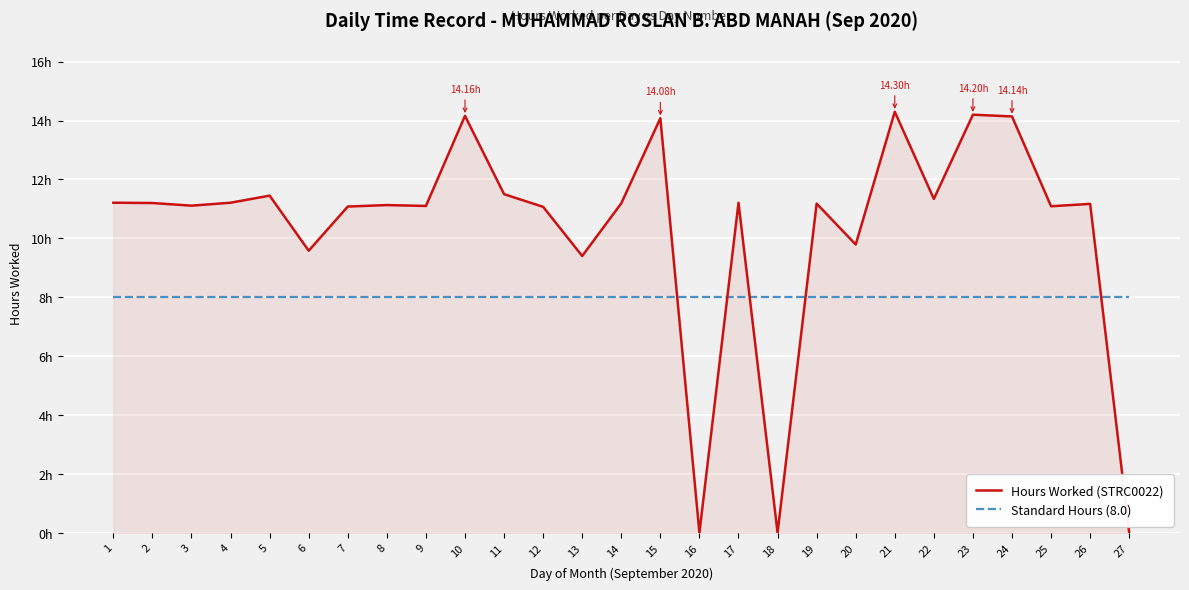

Does the chart display data point markers on the line(s)?

No